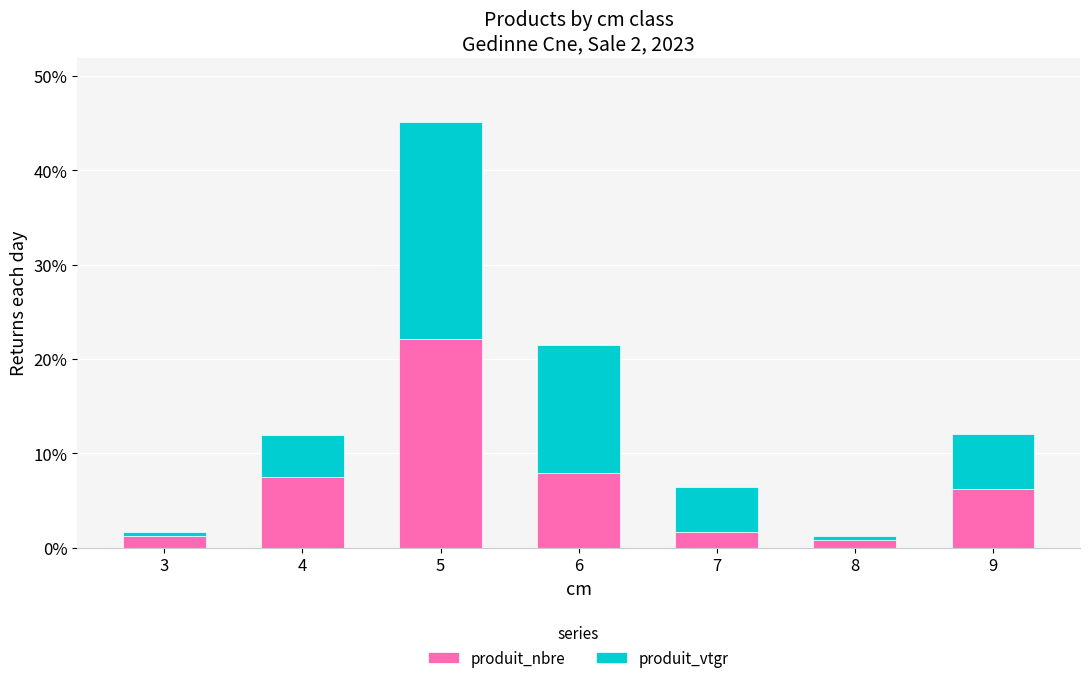

What is the difference between the maximum and second lowest values in the produit_nbre series?

20.9